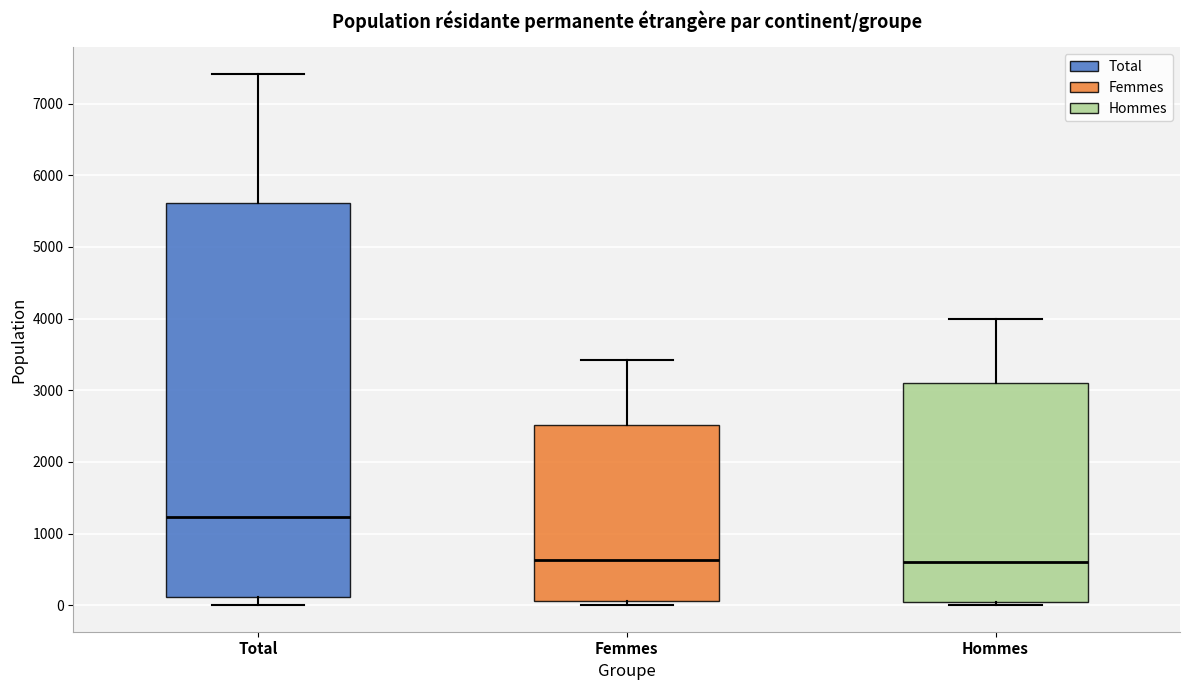

Which box has the highest median line?

Total